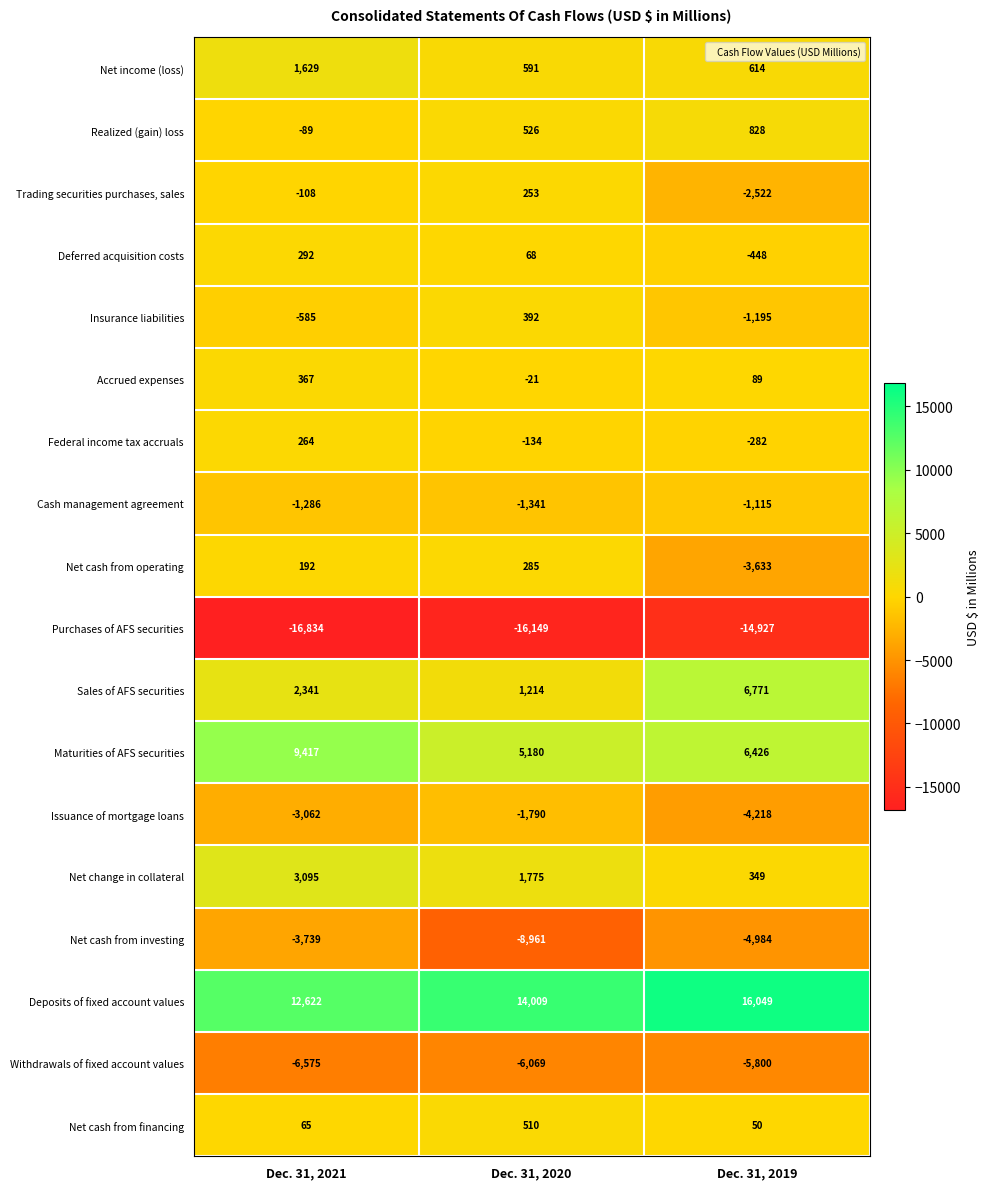

At which label does Federal income tax accruals first exceed -134?

Dec. 31, 2021